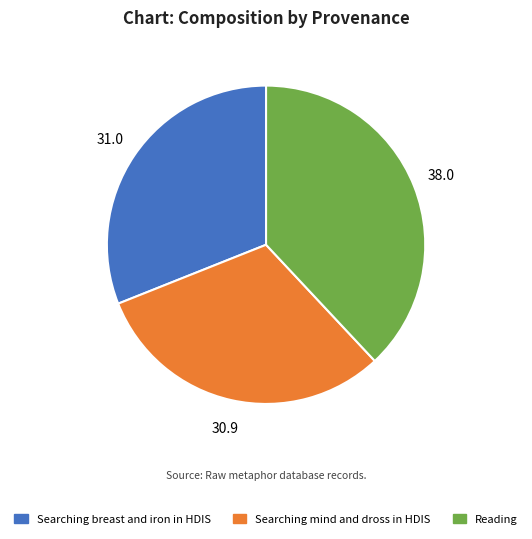

What is the ratio of the value at Searching breast and iron in HDIS to the value at Searching mind and dross in HDIS?

1.0